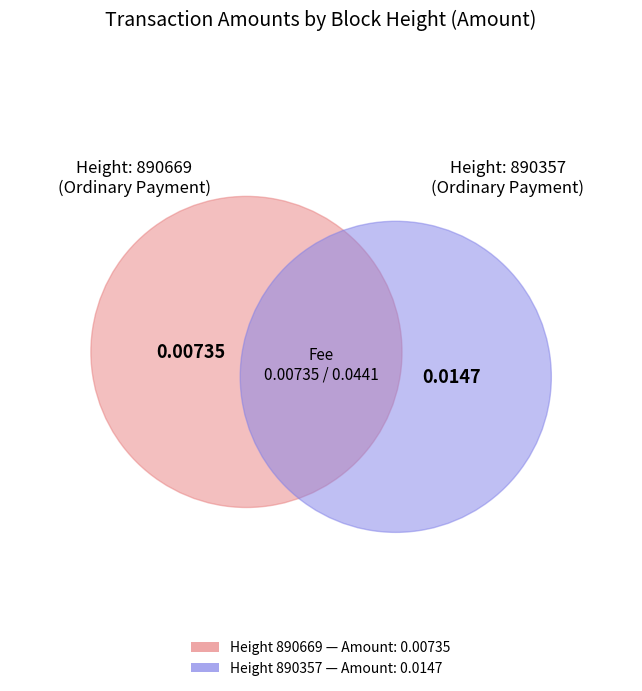

Which category accounts for the majority?

890357